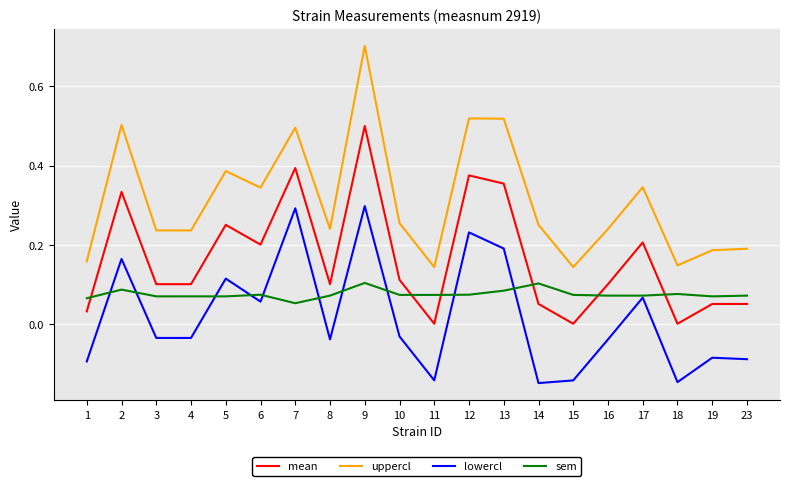

True or false: uppercl and mean intersect in this chart.

False